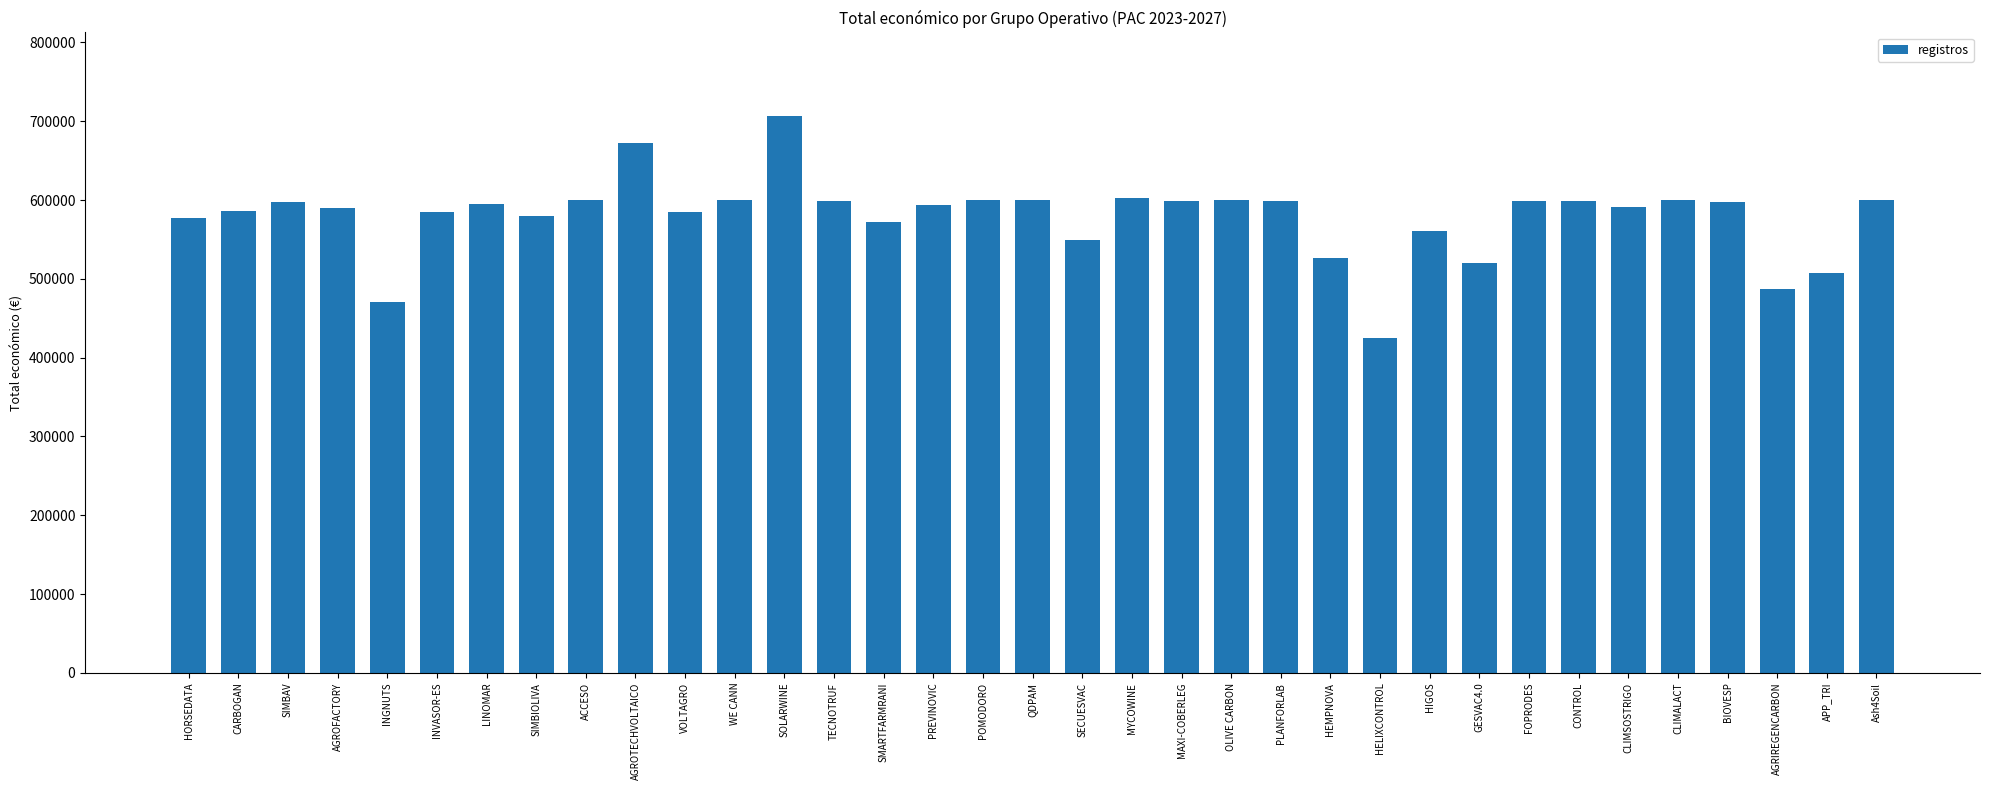

How many bars are there in total?

35